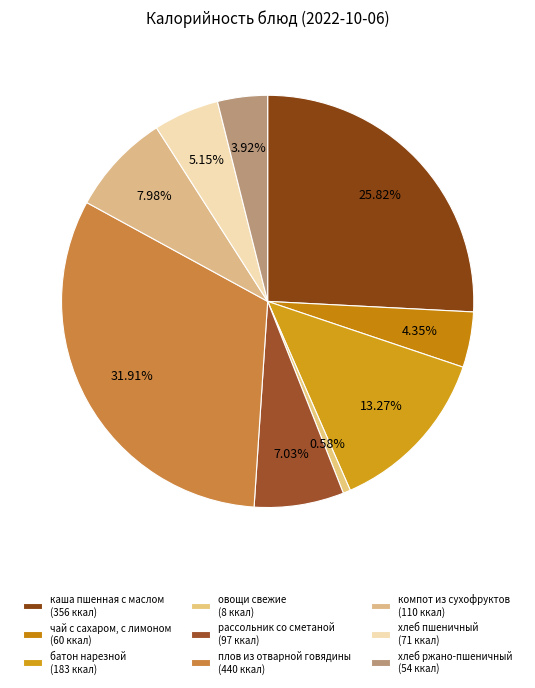

How many segments does this pie chart have?

9